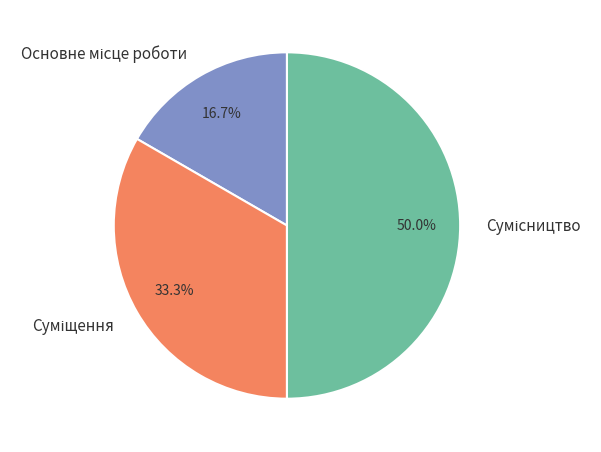

Do Суміщення and Сумісництво together represent more than half of the pie?

Yes